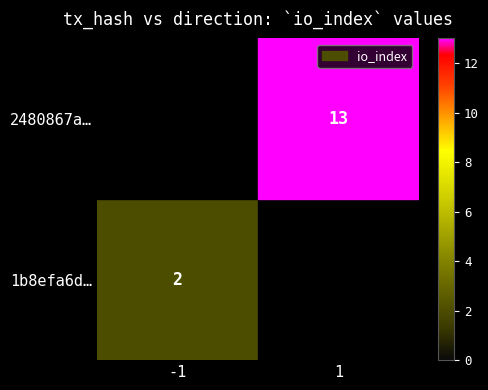

Which category has the lowest value across all series?

-1